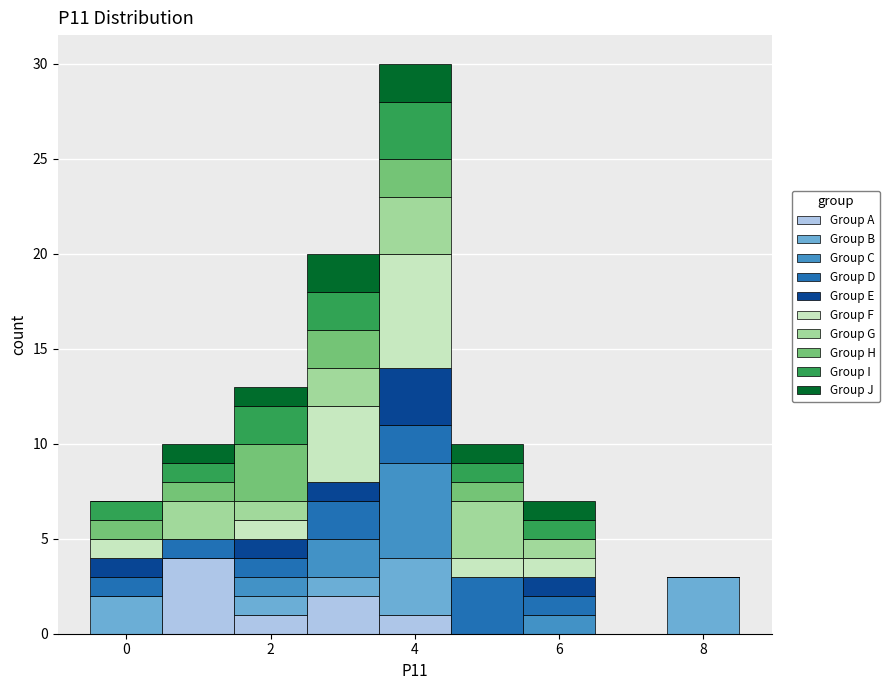

Reading left to right, transcribe this chart: for each stacked bar, give the range it covers on the x-axis and its total height. Neither the bar edges nor the heights are printed on the chart, so give them approximately, as read against the axes.

-0.5 to 0.5: 7
0.5 to 1.5: 10
1.5 to 2.5: 13
2.5 to 3.5: 20
3.5 to 4.5: 30
4.5 to 5.5: 10
5.5 to 6.5: 7
6.5 to 7.5: 0
7.5 to 8.5: 3